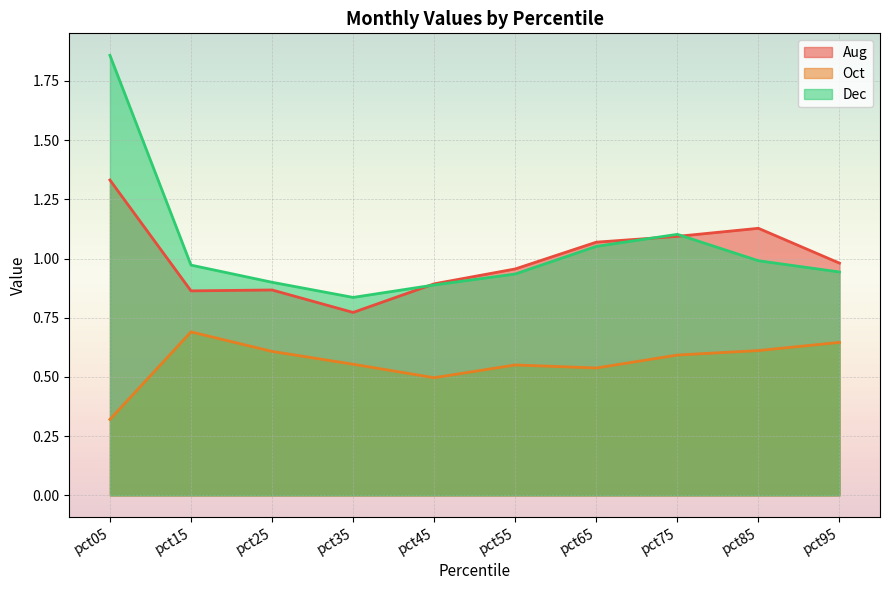

What is the minimum value shown in the chart?

0.3